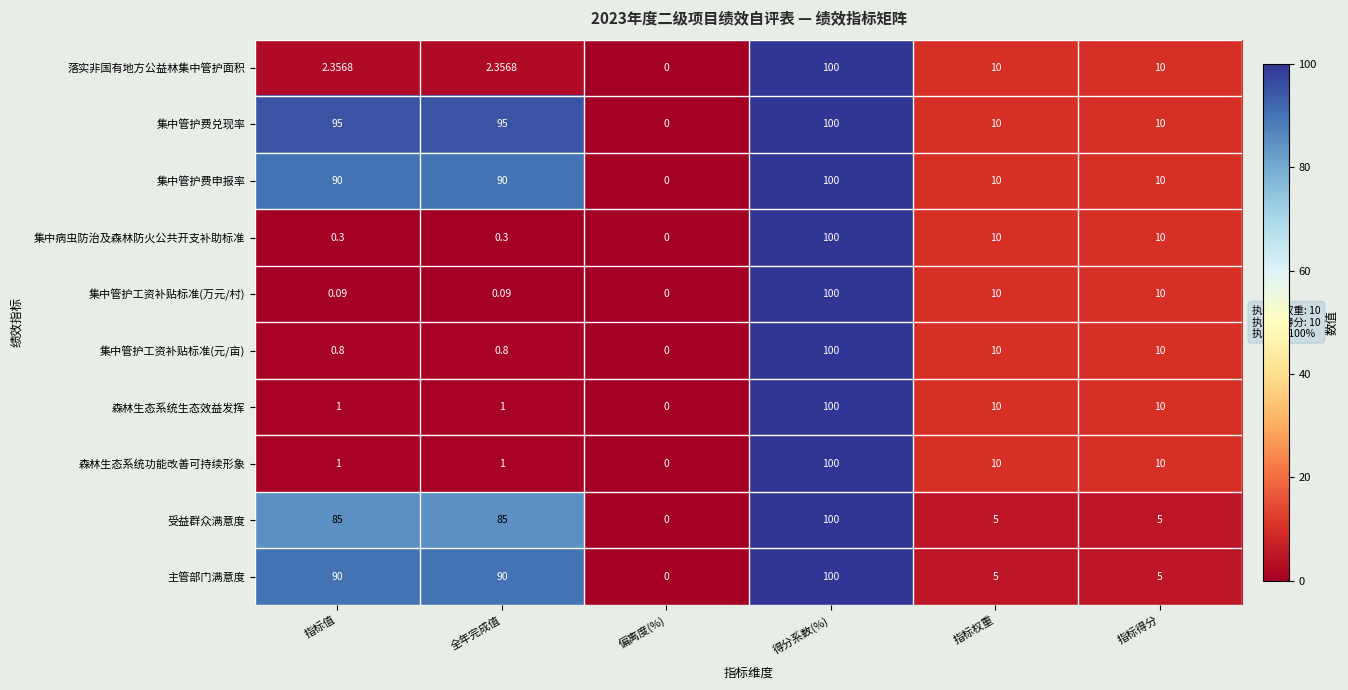

At which label does 落实非国有地方公益林集中管护面积 first exceed 10?

得分系数(%)